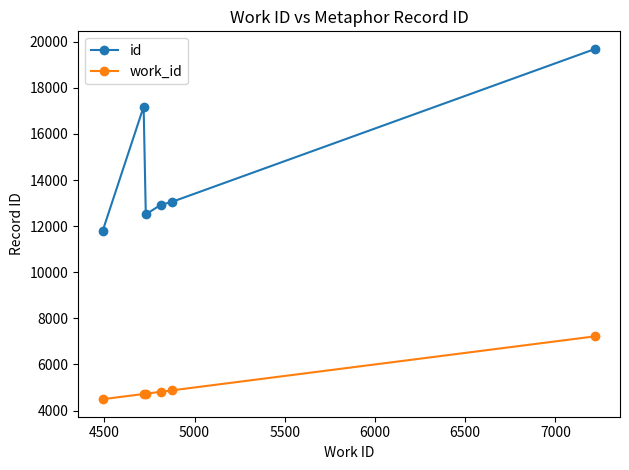

How many distinct data groups are displayed?

2